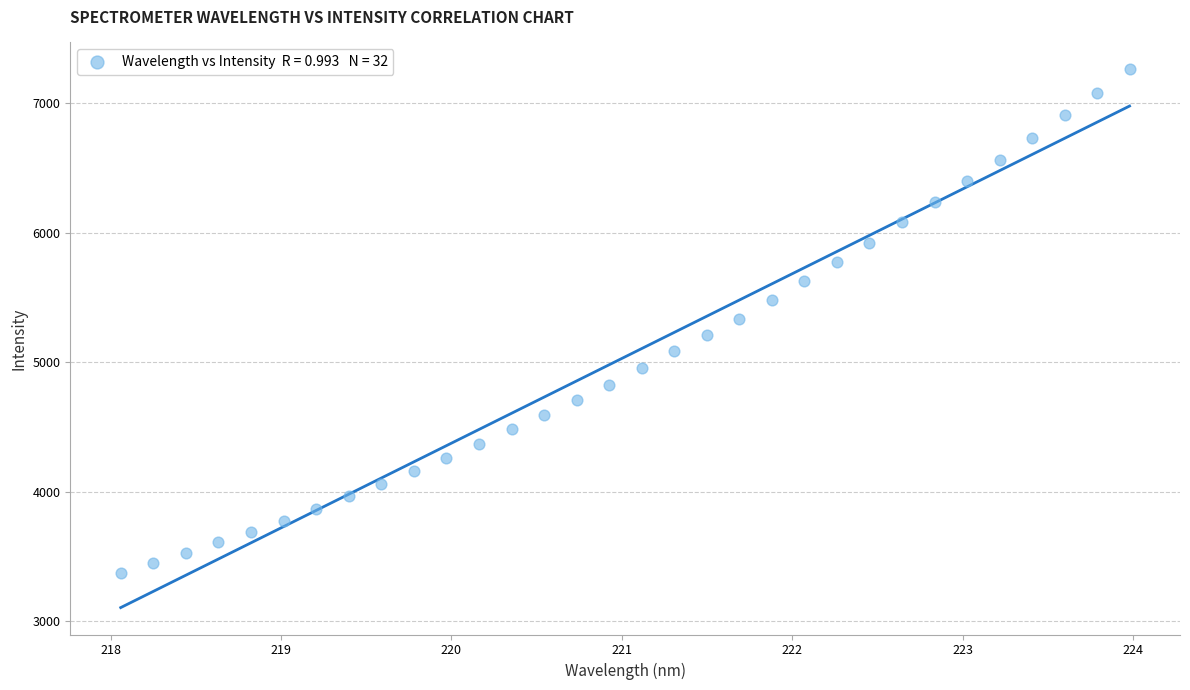

What is the range of Y values (max minus min)?

3888.0